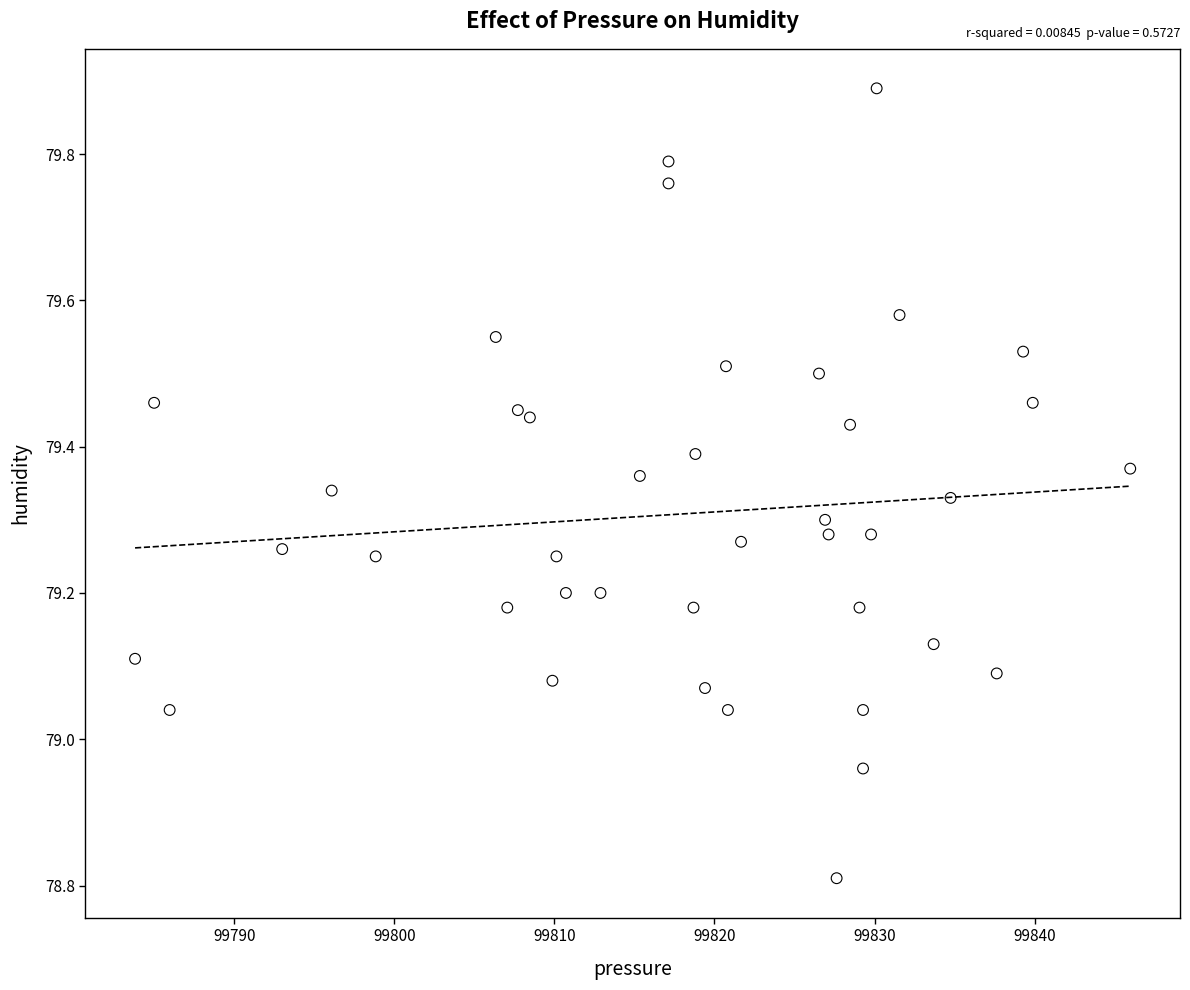

What is the range of Y values (max minus min)?

1.1